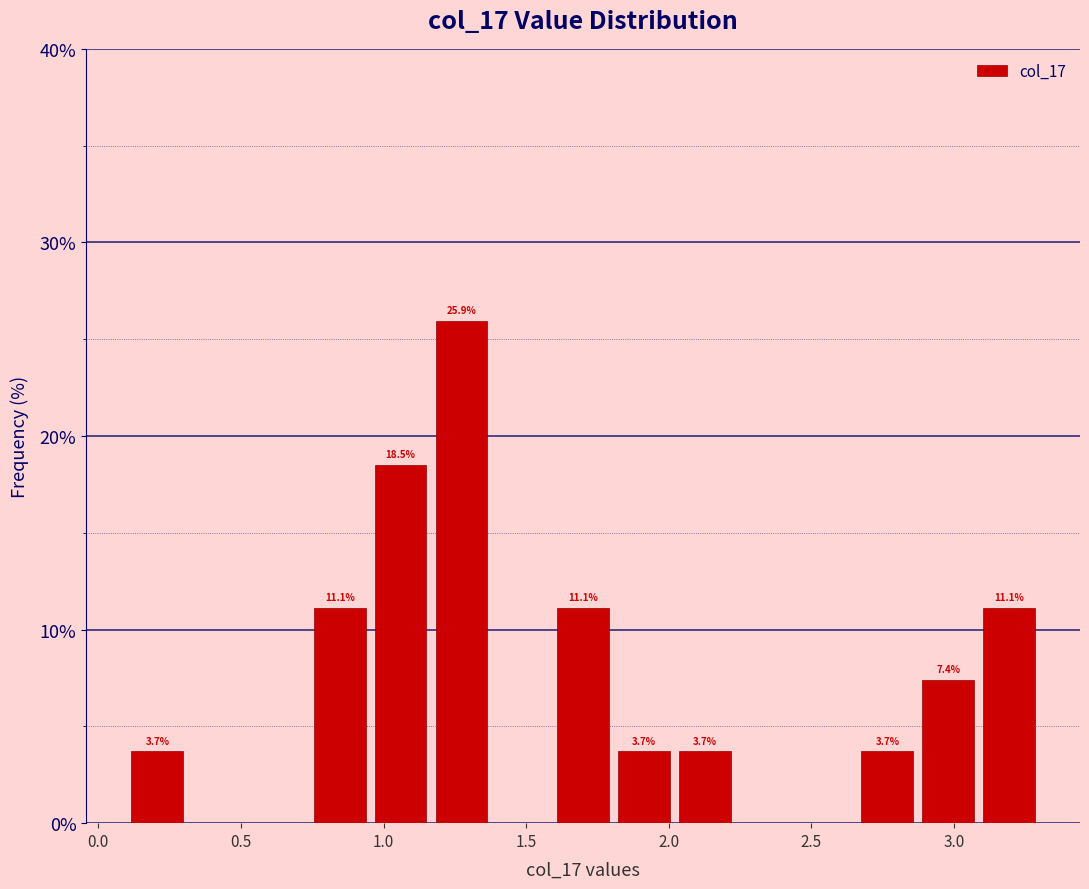

Over which range of the x-axis is the bar tallest?

1.15 to 1.40